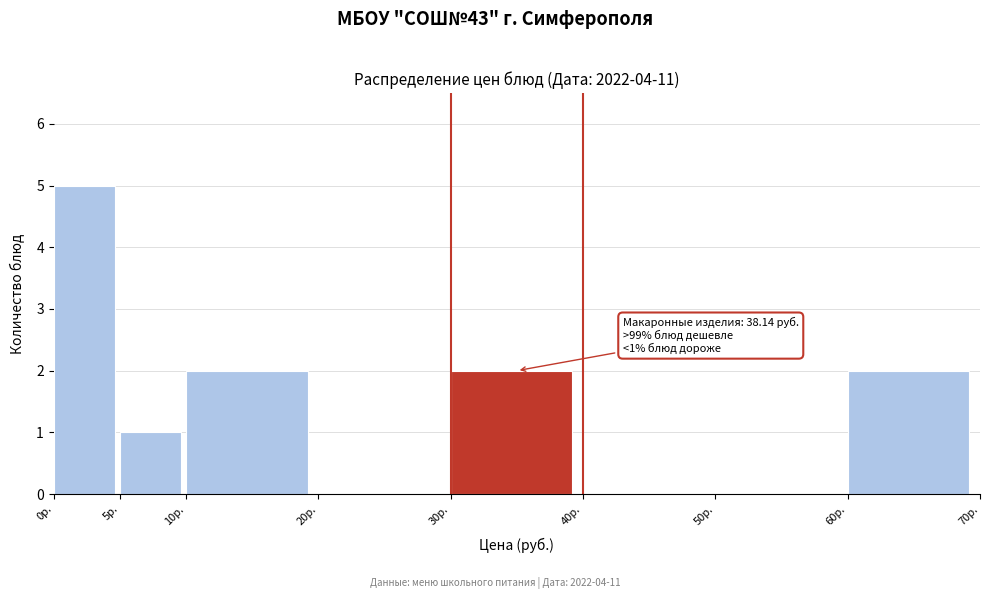

Over which range of the x-axis is the bar tallest?

0 to 5